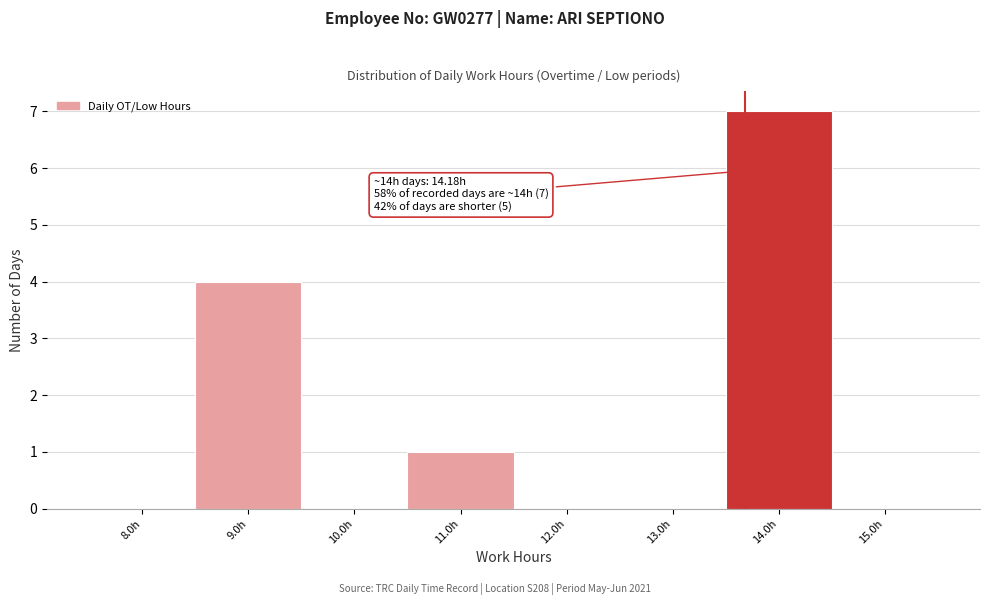

Reading left to right, what are all the values shown in this chart?

8.0h=0	9.0h=4	10.0h=0	11.0h=1	12.0h=0	13.0h=0	14.0h=7	15.0h=0